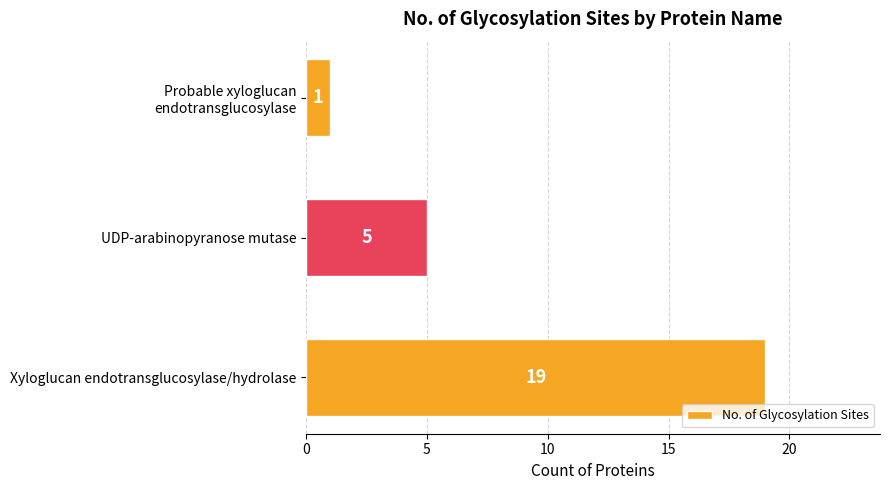

What is the ratio of the value at UDP-arabinopyranose mutase to the value at Xyloglucan endotransglucosylase/hydrolase?

0.3